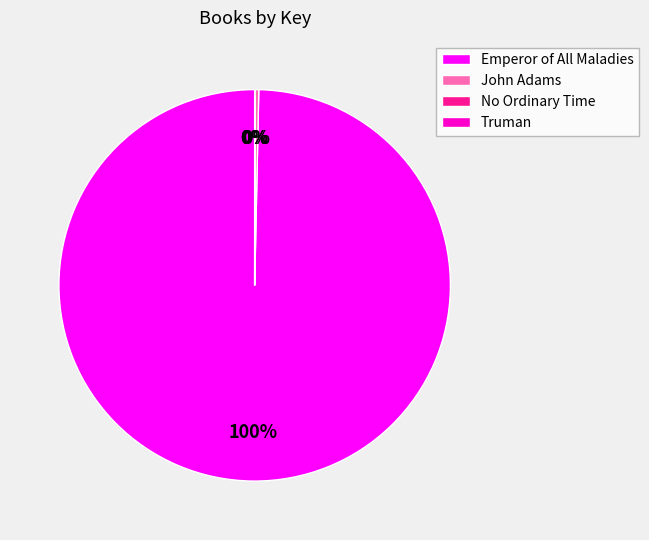

Do John Adams and Emperor of All Maladies together represent more than half of the pie?

Yes